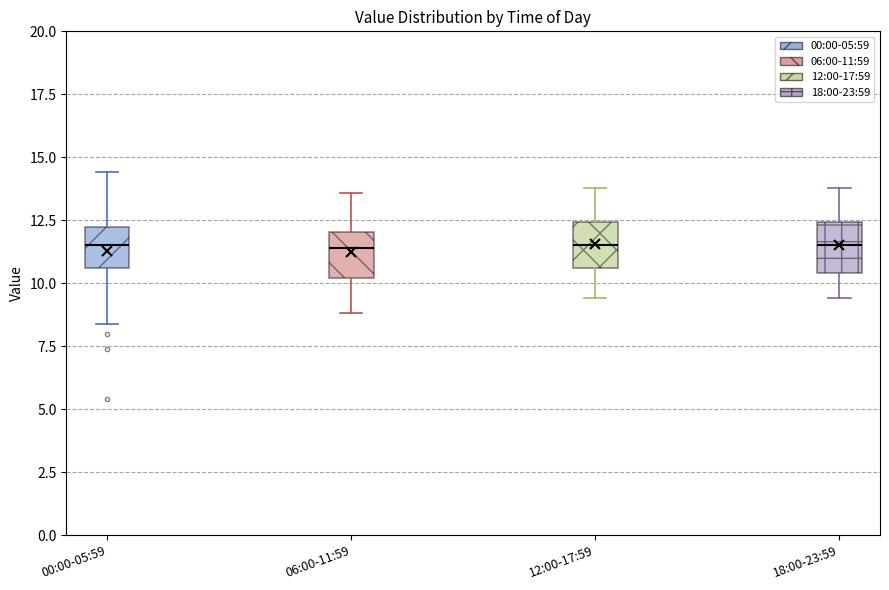

Reading left to right, read every box against the y-axis: the position of its median line, the range the box covers, and the ends of its whiskers. The values are not printed on the chart, so give them approximately, as read against the axis.

00:00-05:59: median 11.5, box 10.5 to 12.5, whiskers 8.5 to 14.5
06:00-11:59: median 11.5, box 10.0 to 12.0, whiskers 9.0 to 13.5
12:00-17:59: median 11.5, box 10.5 to 12.5, whiskers 9.5 to 14.0
18:00-23:59: median 11.5, box 10.5 to 12.5, whiskers 9.5 to 14.0